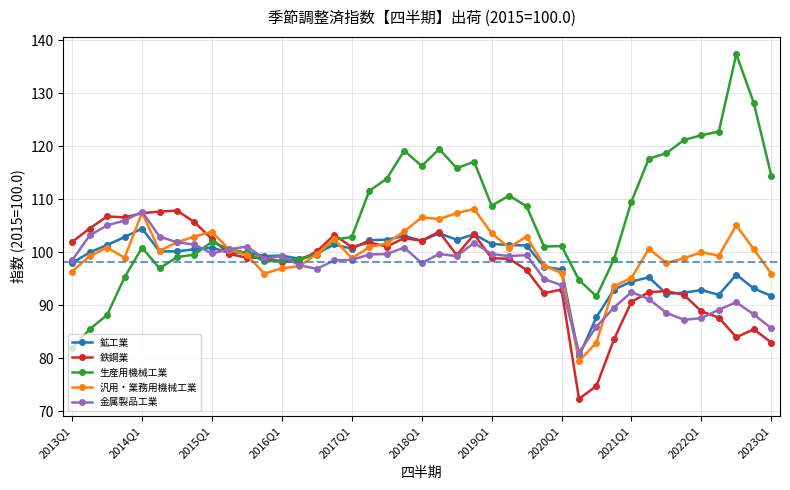

Which series has the widest spread of values?

生産用機械工業